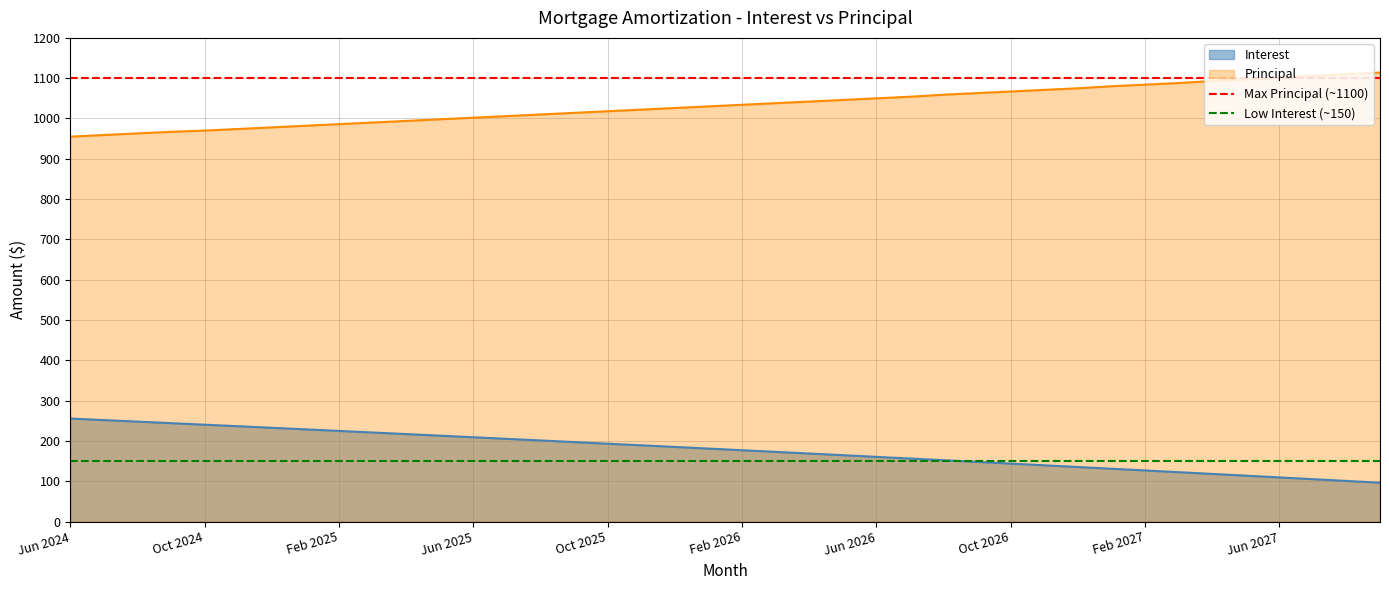

How many distinct data groups are displayed?

2